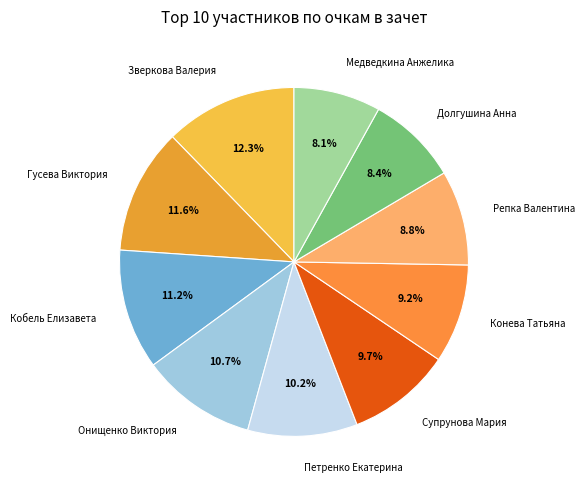

Which has a higher value, Супрунова Мария or Гусева Виктория?

Гусева Виктория